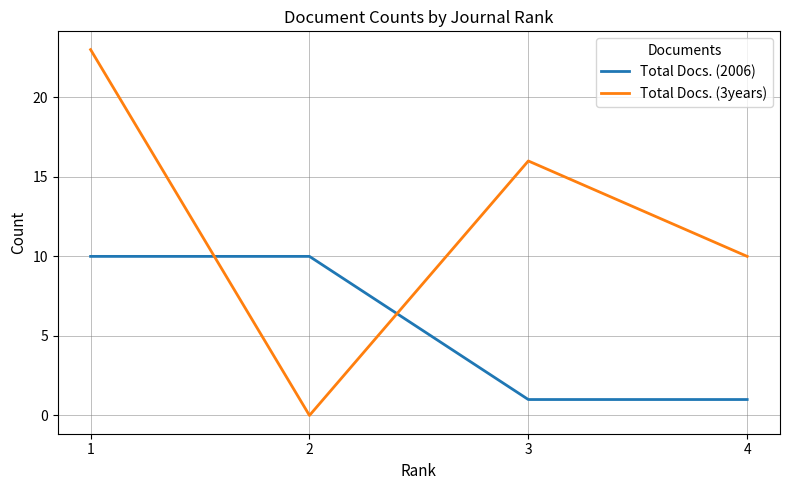

How many Total Docs. (2006) values are between 1 and 10?

4